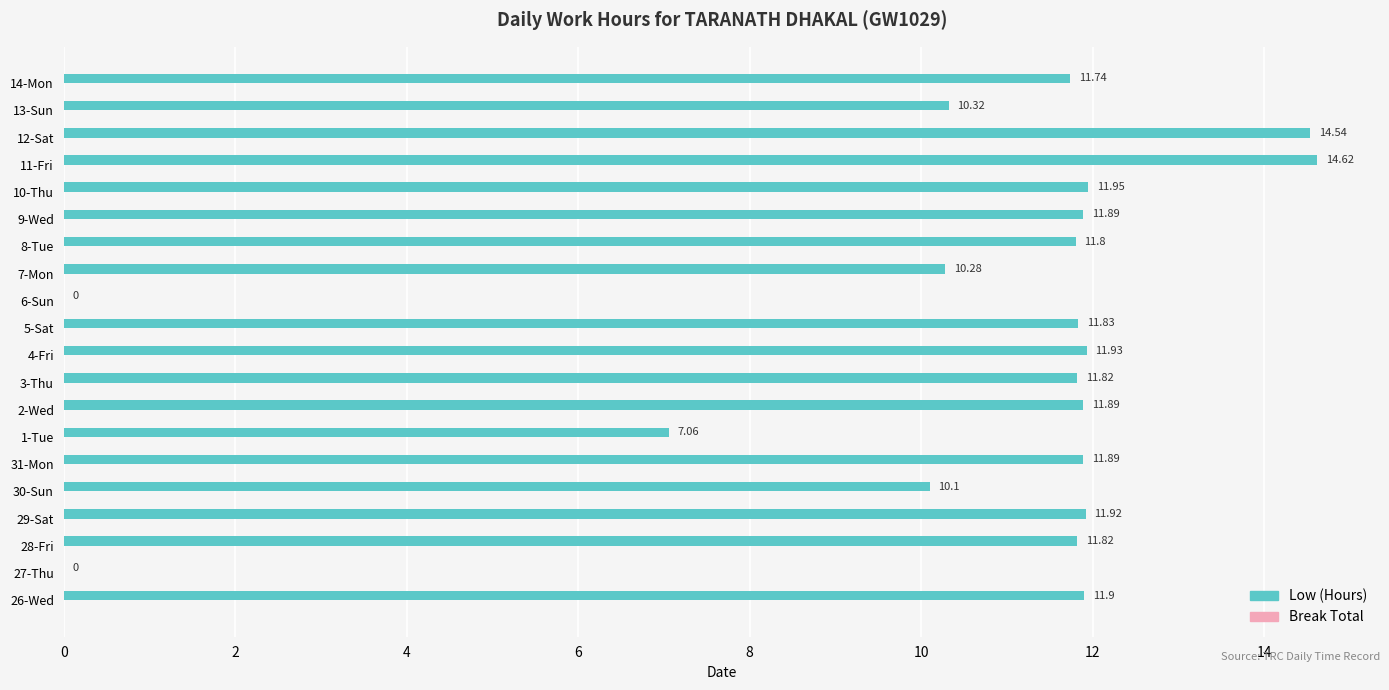

What is the sum of the values at 12-Sat and 29-Sat?

26.5